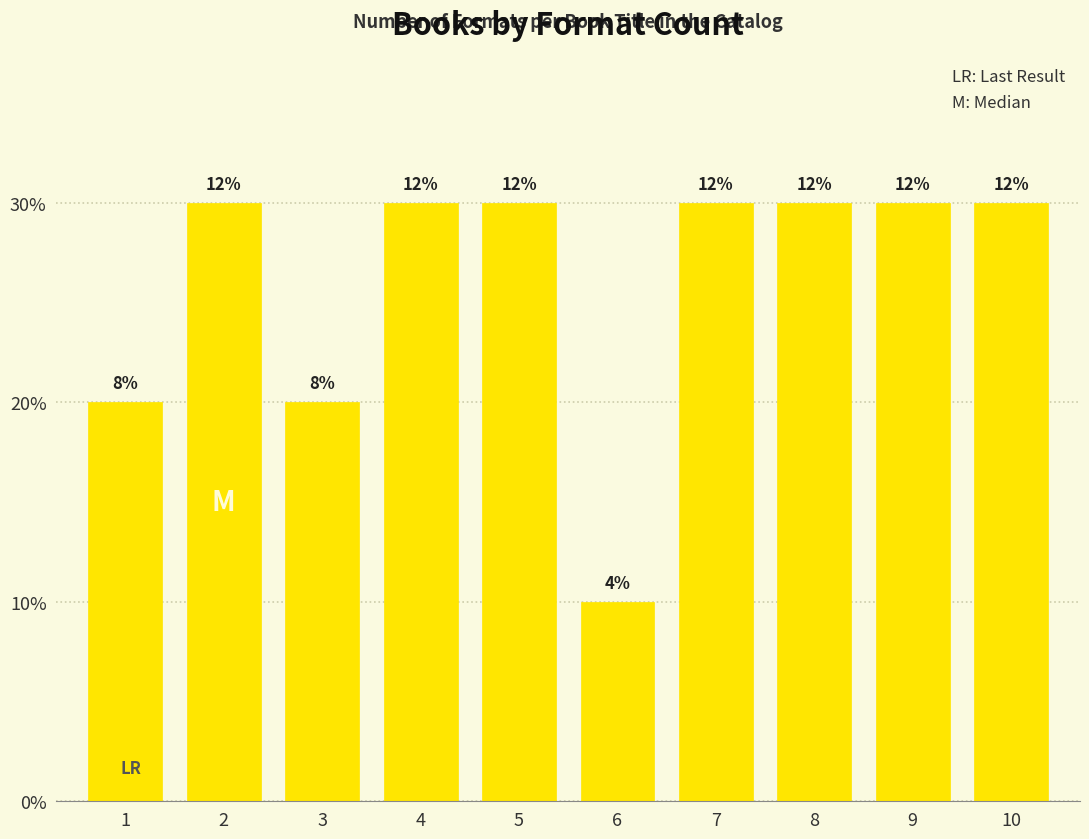

Is it true that the value at 5 is 3?

True